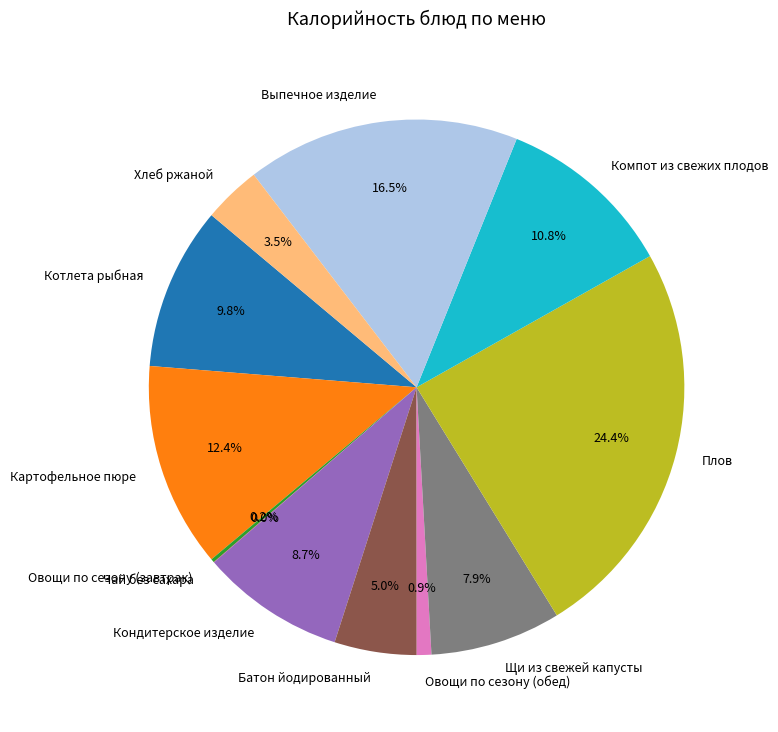

Combined, what portion of the pie is Кондитерское изделие and Хлеб ржаной?

12.2%